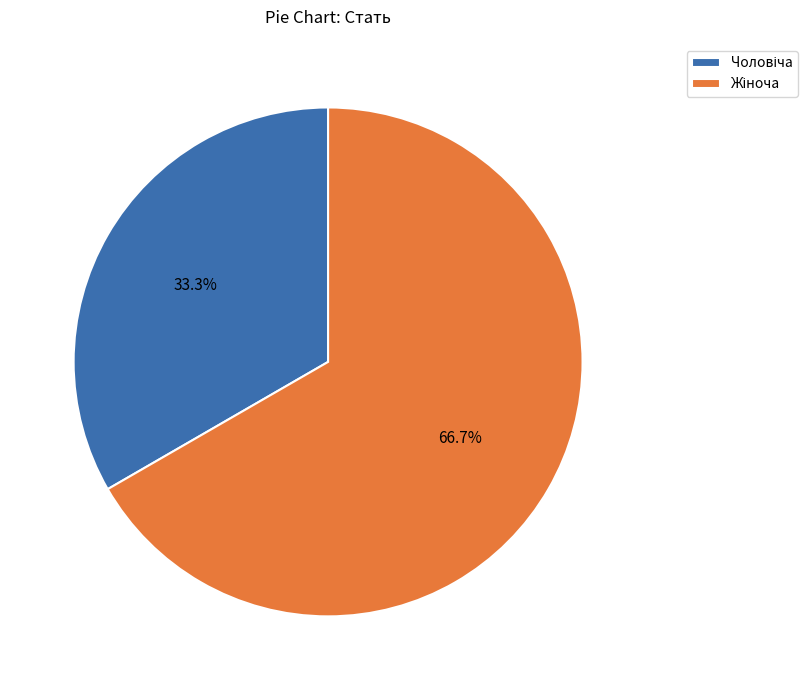

Is there any slice that represents more than half of the pie?

Yes